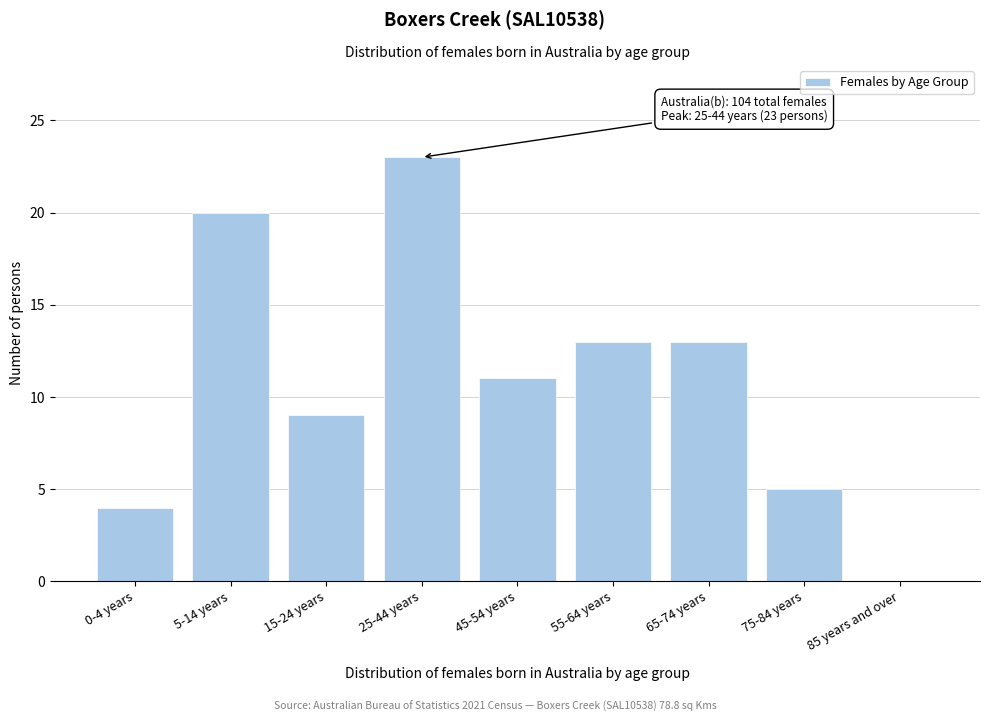

Reading left to right, what are all the values shown in this chart?

0-4 years=4	5-14 years=20	15-24 years=9	25-44 years=23	45-54 years=11	55-64 years=13	65-74 years=13	75-84 years=5	85 years and over=0